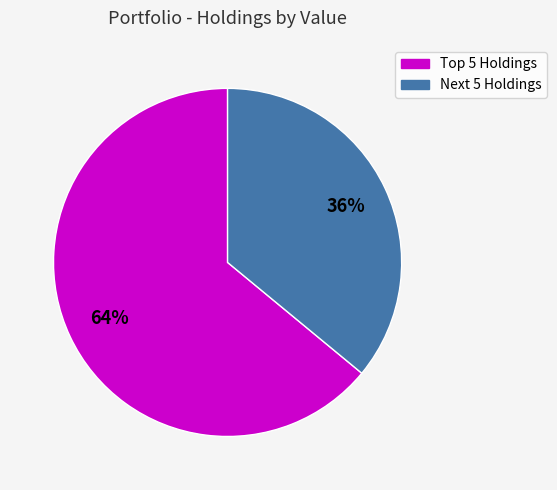

To the nearest percent, what is the average slice percentage?

50%